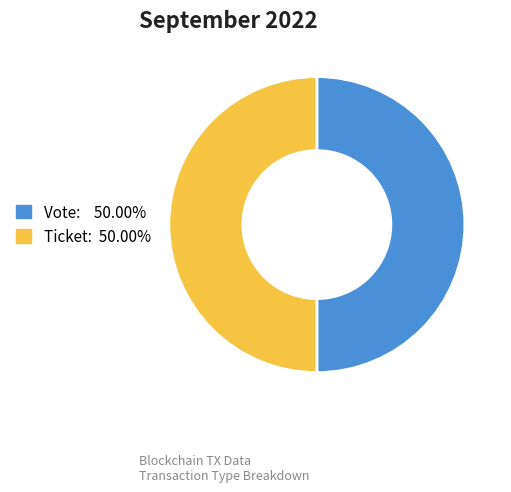

Do Vote and Ticket together represent more than half of the pie?

Yes